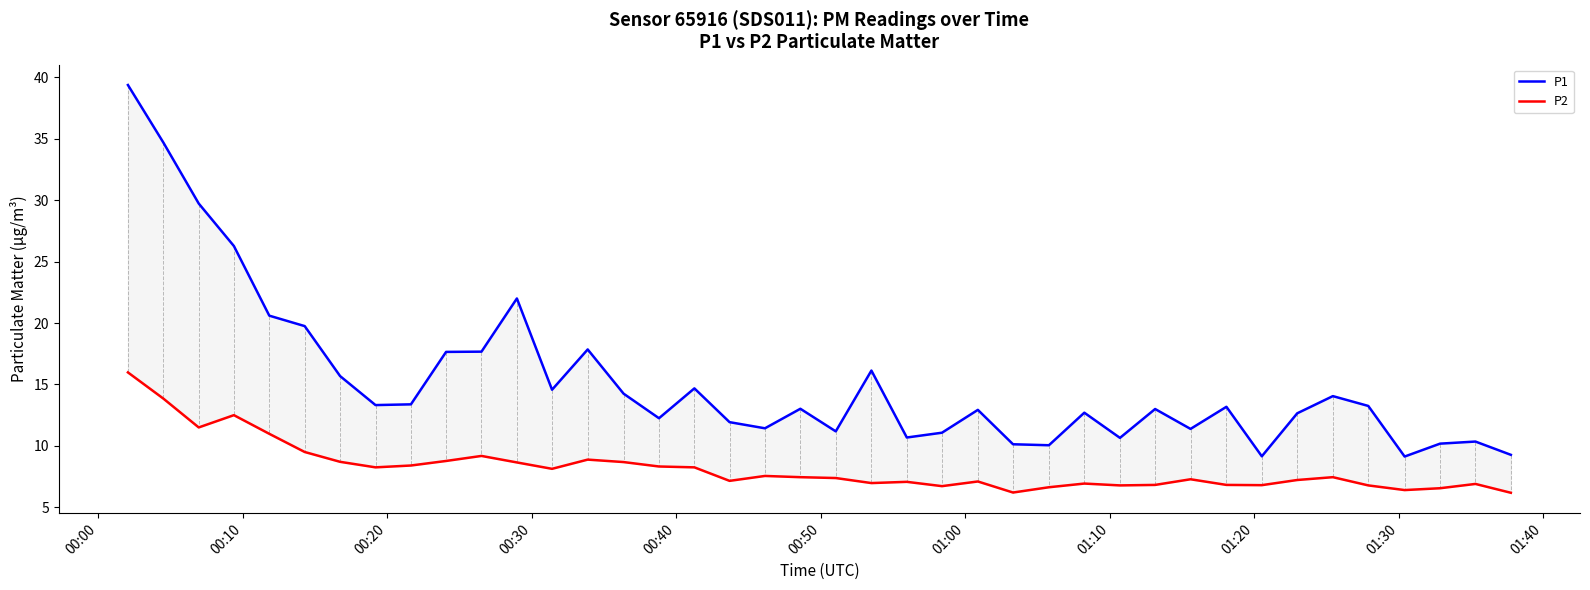

What is the difference between the maximum and minimum values in the P1 series?

30.2